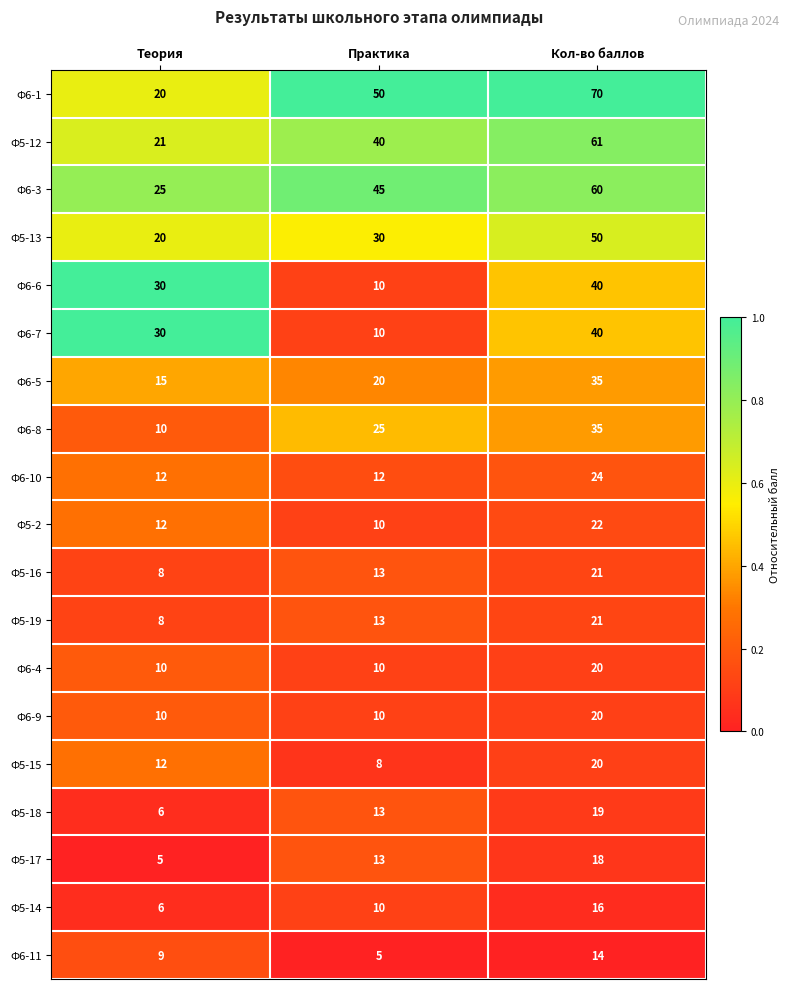

What is the spread (max minus min) of values at Практика?

45